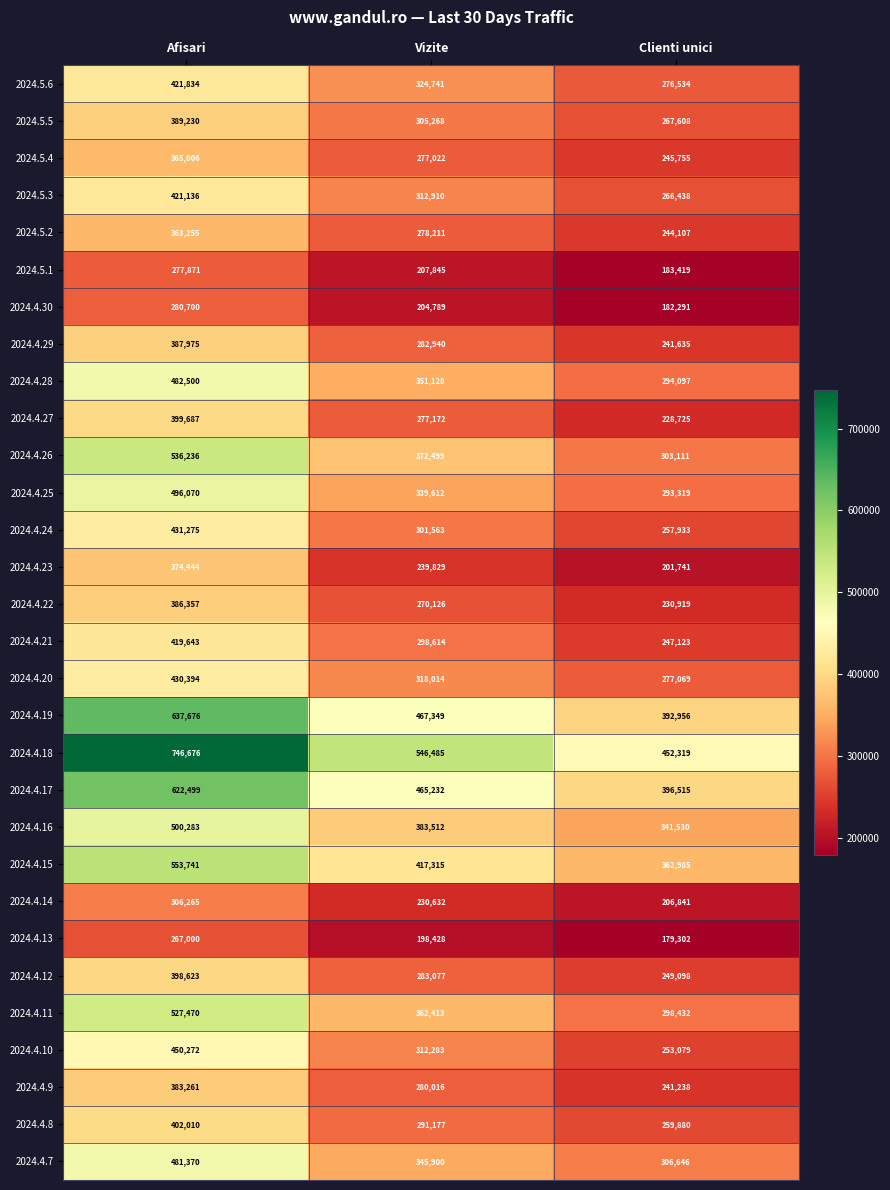

Rank the series by their maximum value, from highest to lowest.

2024.4.18, 2024.4.19, 2024.4.17, 2024.4.15, 2024.4.26, 2024.4.11, 2024.4.16, 2024.4.25, 2024.4.28, 2024.4.7, 2024.4.10, 2024.4.24, 2024.4.20, 2024.5.6, 2024.5.3, 2024.4.21, 2024.4.8, 2024.4.27, 2024.4.12, 2024.5.5, 2024.4.29, 2024.4.22, 2024.4.9, 2024.4.23, 2024.5.4, 2024.5.2, 2024.4.14, 2024.4.30, 2024.5.1, 2024.4.13